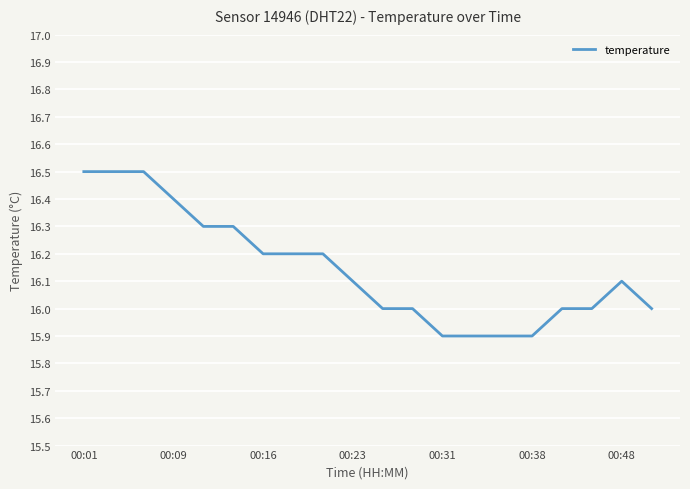

What is the difference between the maximum and minimum values?

0.6